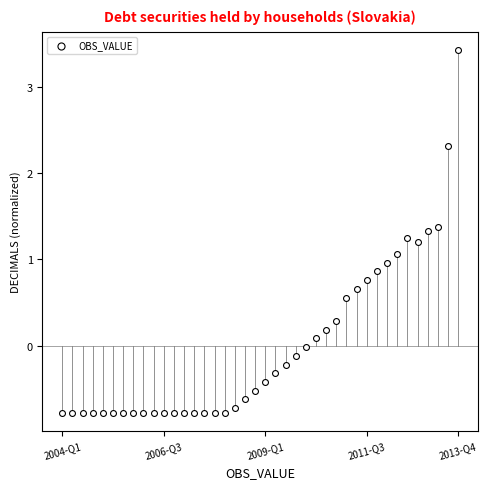

What is the range of Y values (max minus min)?

4.2